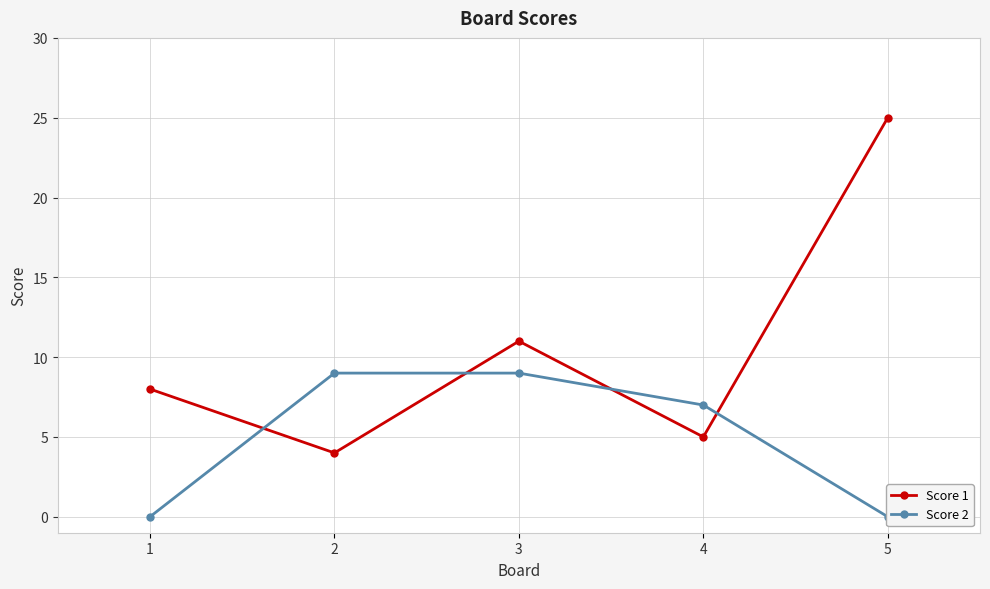

Which has a higher value, 3 or 4?

3